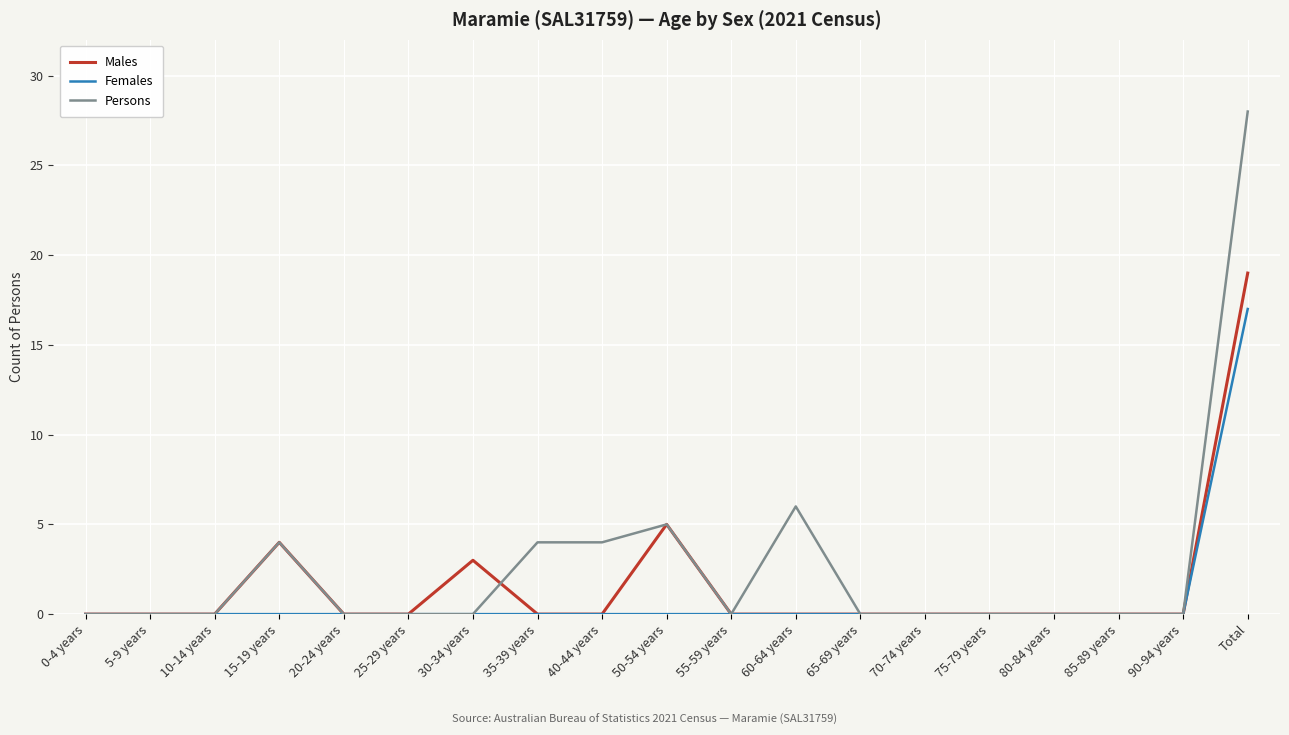

What position from the right is 40-44 years?

11